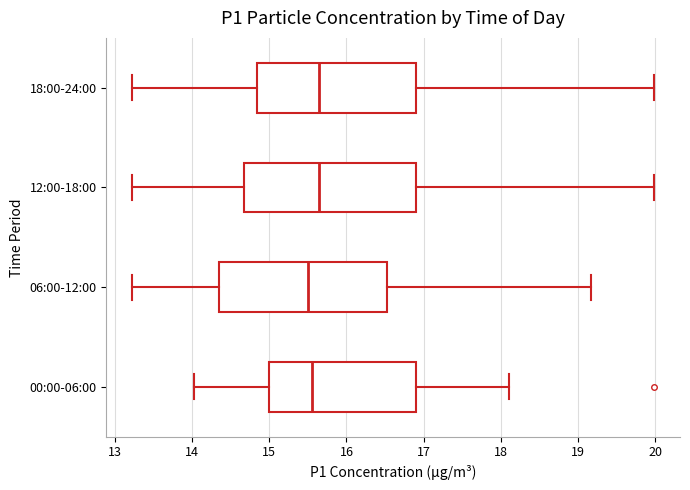

Reading bottom to top, transcribe this box plot: for each box, give where its median line is, the range the box spans, and where its two whiskers end, as read against the x-axis. The values are not printed on the chart, so give them approximately, as read against the axis.

00:00-06:00: median 15.6, box 15.0 to 16.9, whiskers 14.0 to 18.1
06:00-12:00: median 15.5, box 14.4 to 16.5, whiskers 13.2 to 19.2
12:00-18:00: median 15.6, box 14.7 to 16.9, whiskers 13.2 to 20.0
18:00-24:00: median 15.6, box 14.8 to 16.9, whiskers 13.2 to 20.0